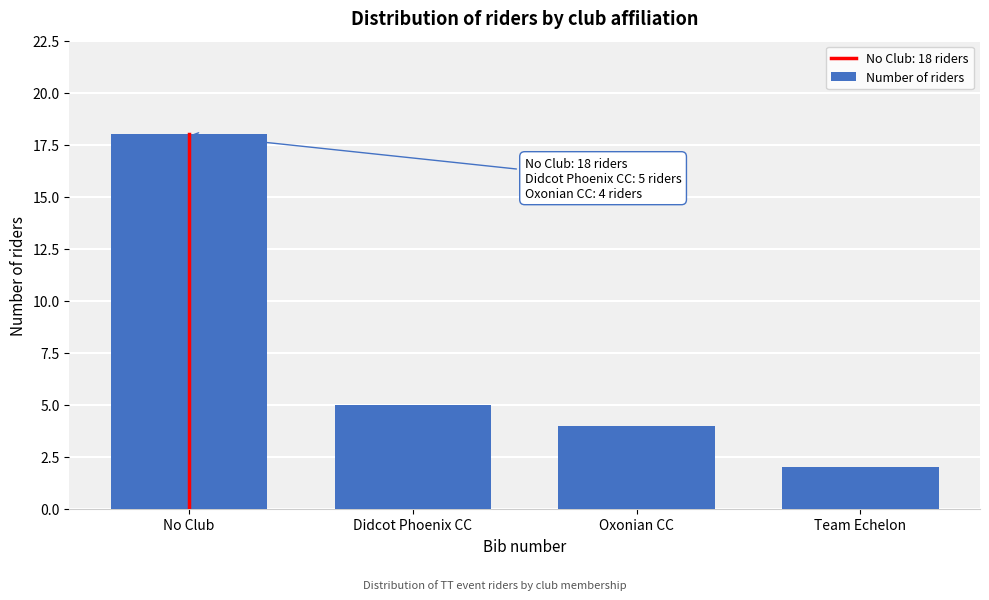

Reading left to right, transcribe all the data shown in this chart.

No Club=18	Didcot Phoenix CC=5	Oxonian CC=4	Team Echelon=2